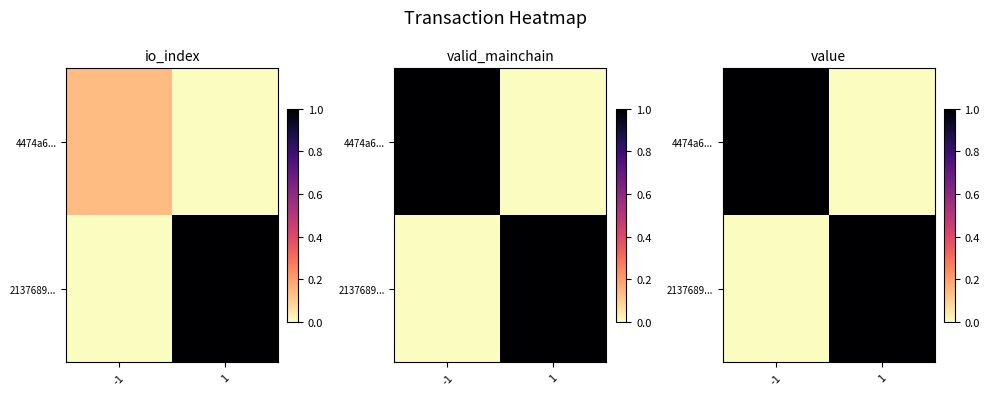

How many series are shown in this chart?

2